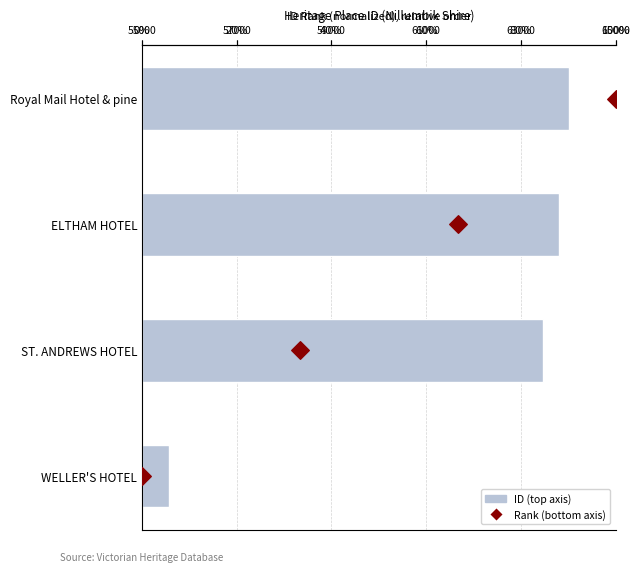

Which series has the largest Y range (max minus min)?

Rank (bottom axis)